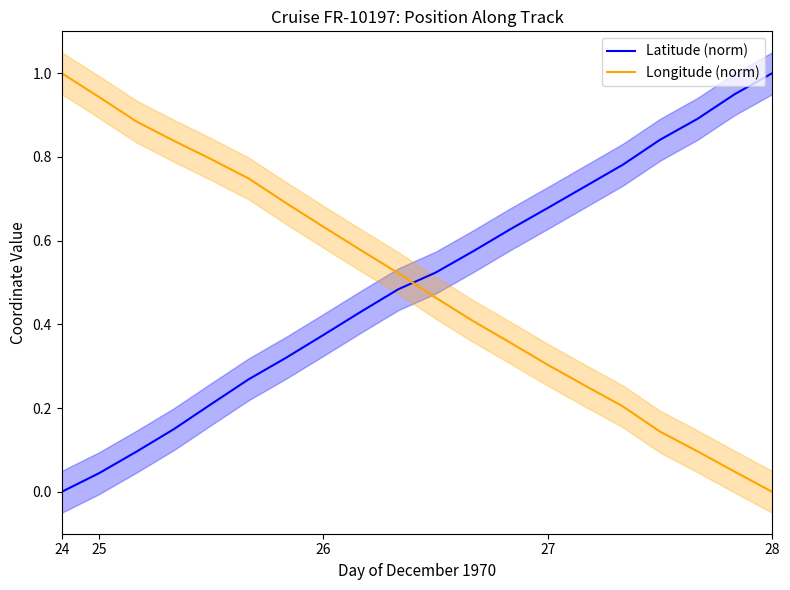

What are all the series names shown in the legend?

Latitude (norm), Longitude (norm)